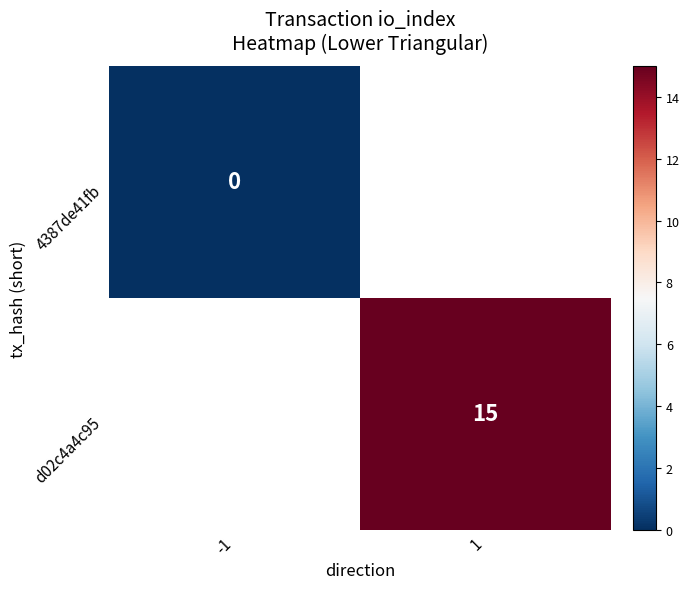

Is the value of d02c4a4c95 at 1 greater than the value of 4387de41fb at -1?

Yes